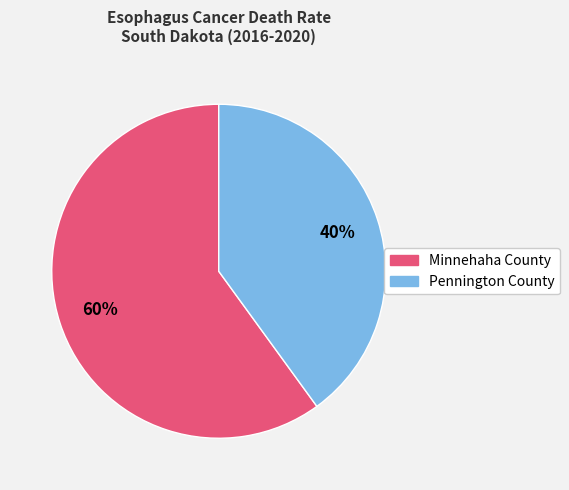

To the nearest percent, what portion does Minnehaha County represent?

60%